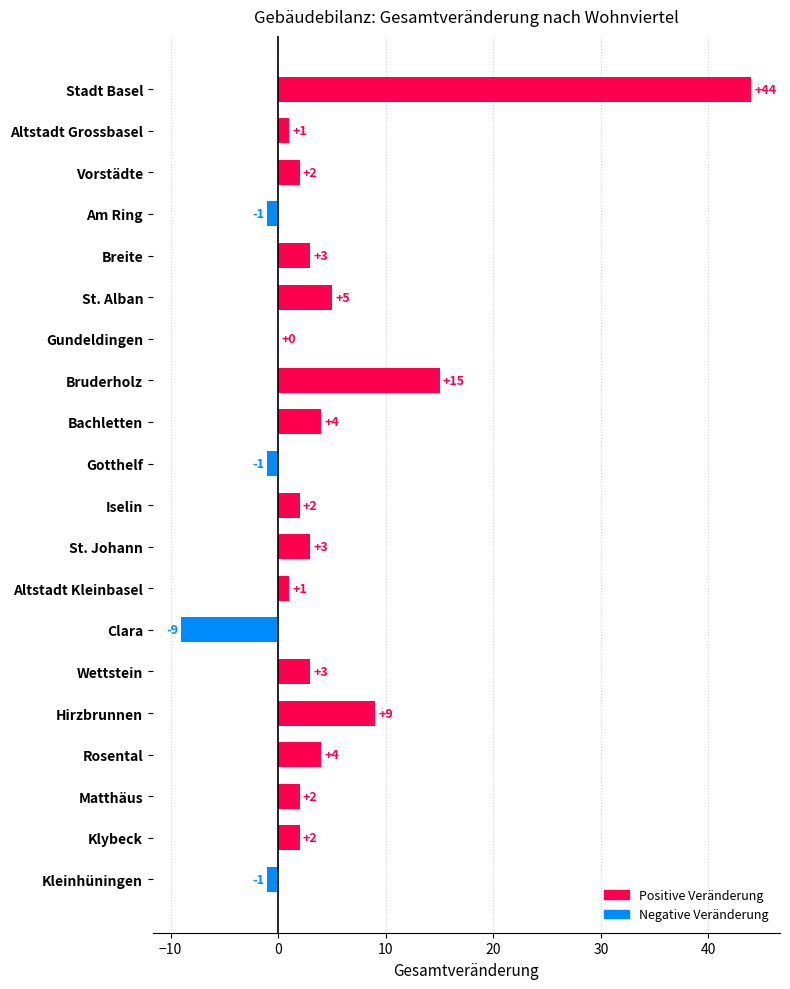

Reading top to bottom, extract all data points from this chart.

Stadt Basel=44	Altstadt Grossbasel=1	Vorstädte=2	Am Ring=-1	Breite=3	St. Alban=5	Gundeldingen=0	Bruderholz=15	Bachletten=4	Gotthelf=-1	Iselin=2	St. Johann=3	Altstadt Kleinbasel=1	Clara=-9	Wettstein=3	Hirzbrunnen=9	Rosental=4	Matthäus=2	Klybeck=2	Kleinhüningen=-1